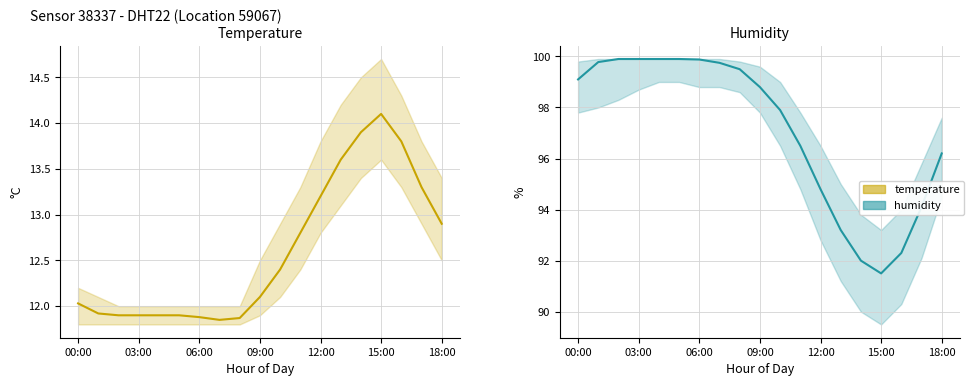

How many categories are shown in the chart?

19